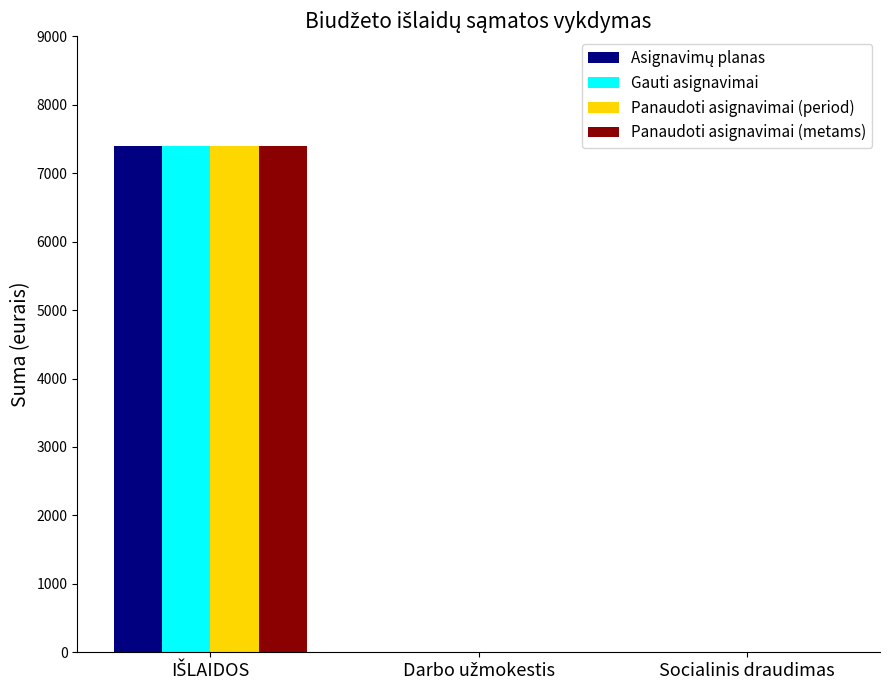

What is the sum of all Gauti asignavimai values?

7400.0